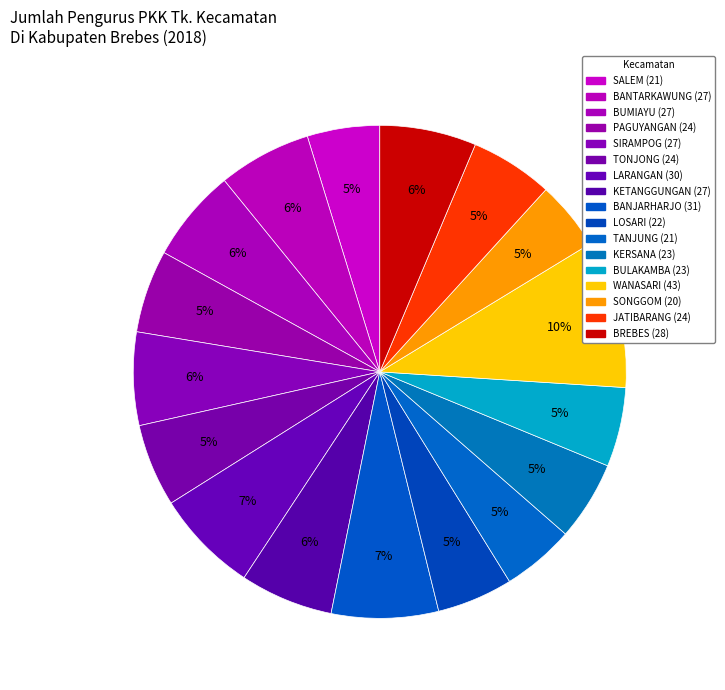

Approximately how many times larger is the value at PAGUYANGAN compared to WANASARI?

0.6